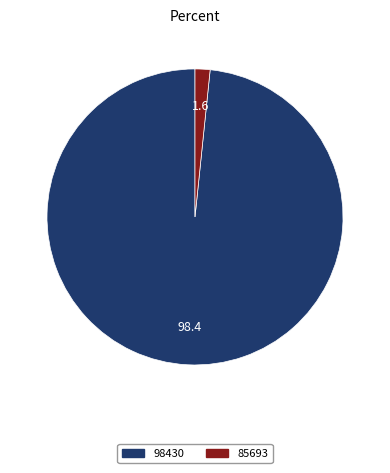

The 98430 slice represents 92% of the pie. True or false?

False